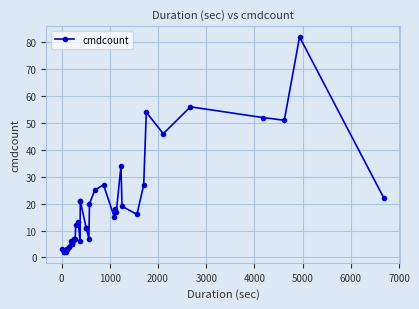

Reading left to right, extract all data points from this chart.

3	2	2	2	3	3	3	4	6	5	5	6	7	7	7	12	13	6	21	21	11	11	7	20	25	27	15	18	17	34	19	16	27	54	46	56	52	51	82	22